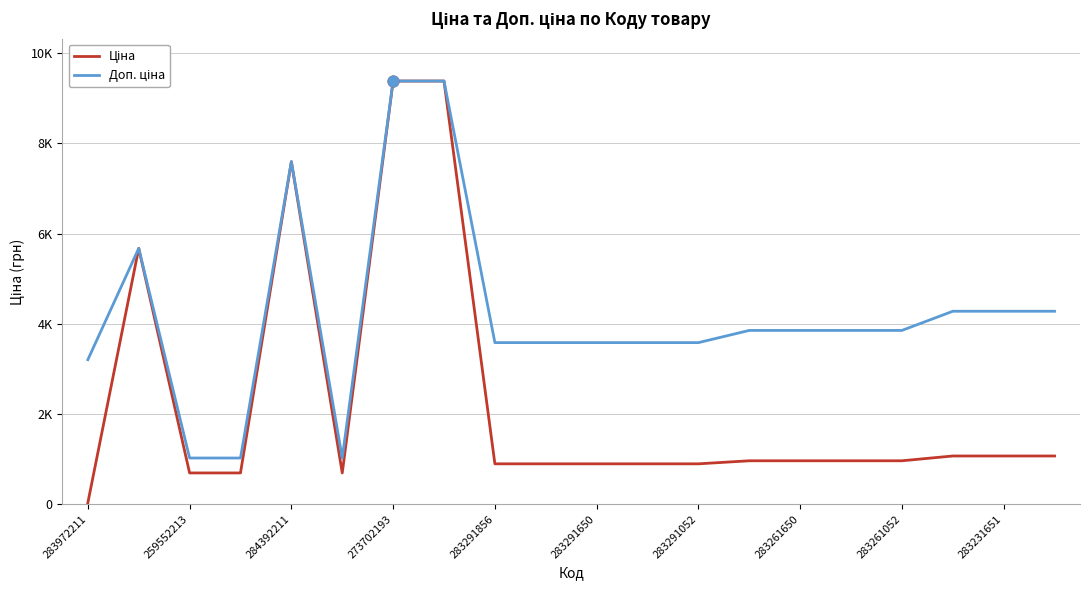

Which series has the largest total across all categories?

Доп. ціна